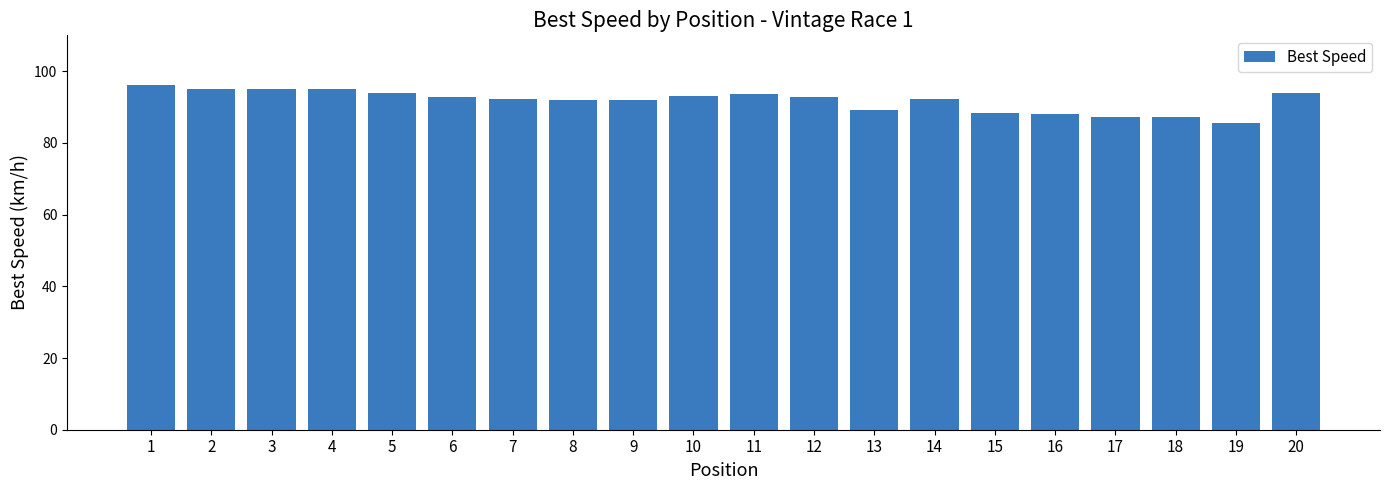

What is the value of the 10th bar from the left?

93.0